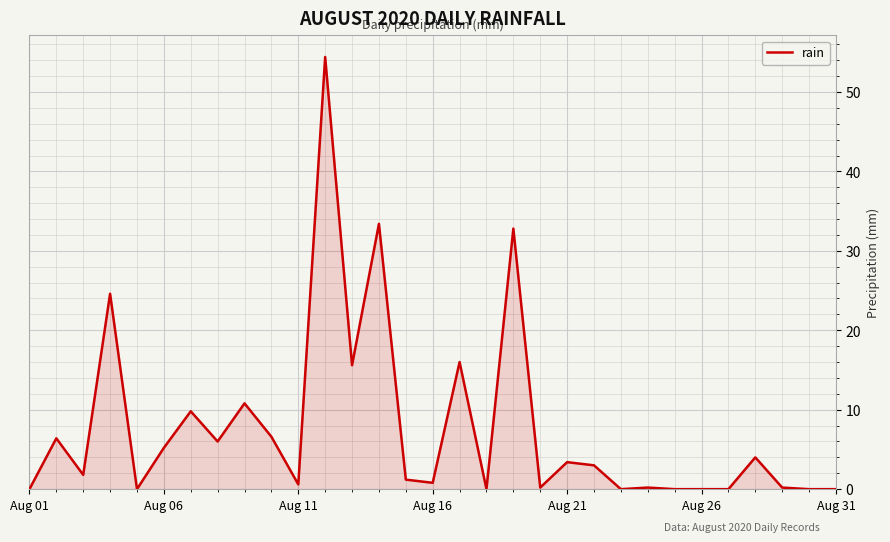

What is the difference between the maximum and minimum values?

54.4